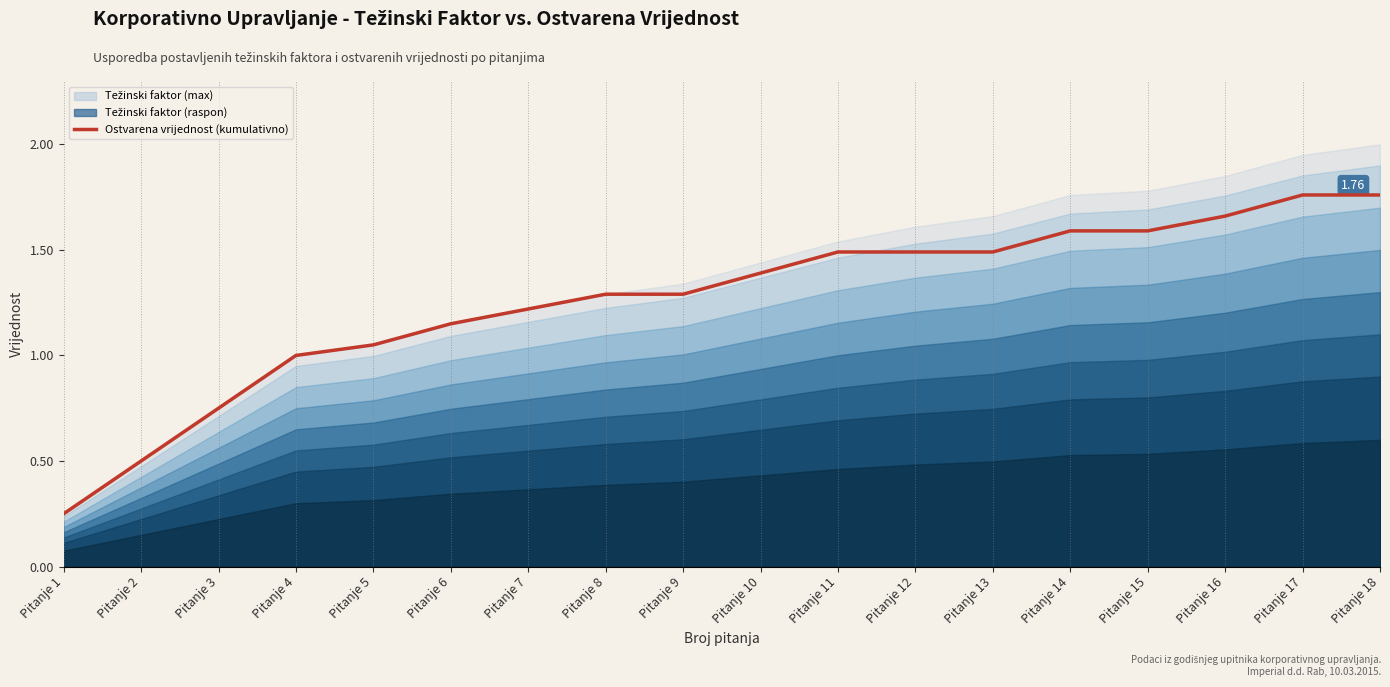

True or false: the data shows 1.8 at Pitanje 9.

False